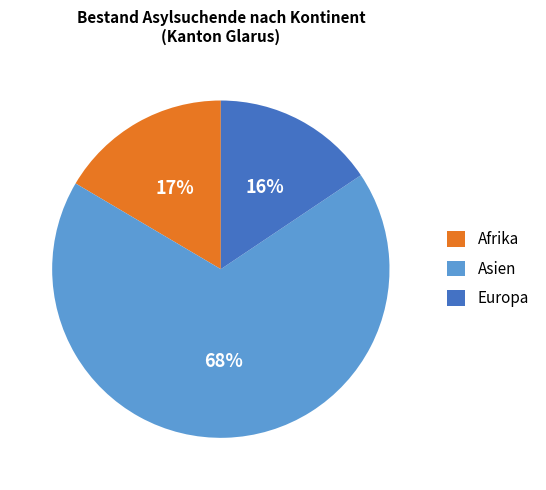

To the nearest percent, what portion does Europa represent?

16%